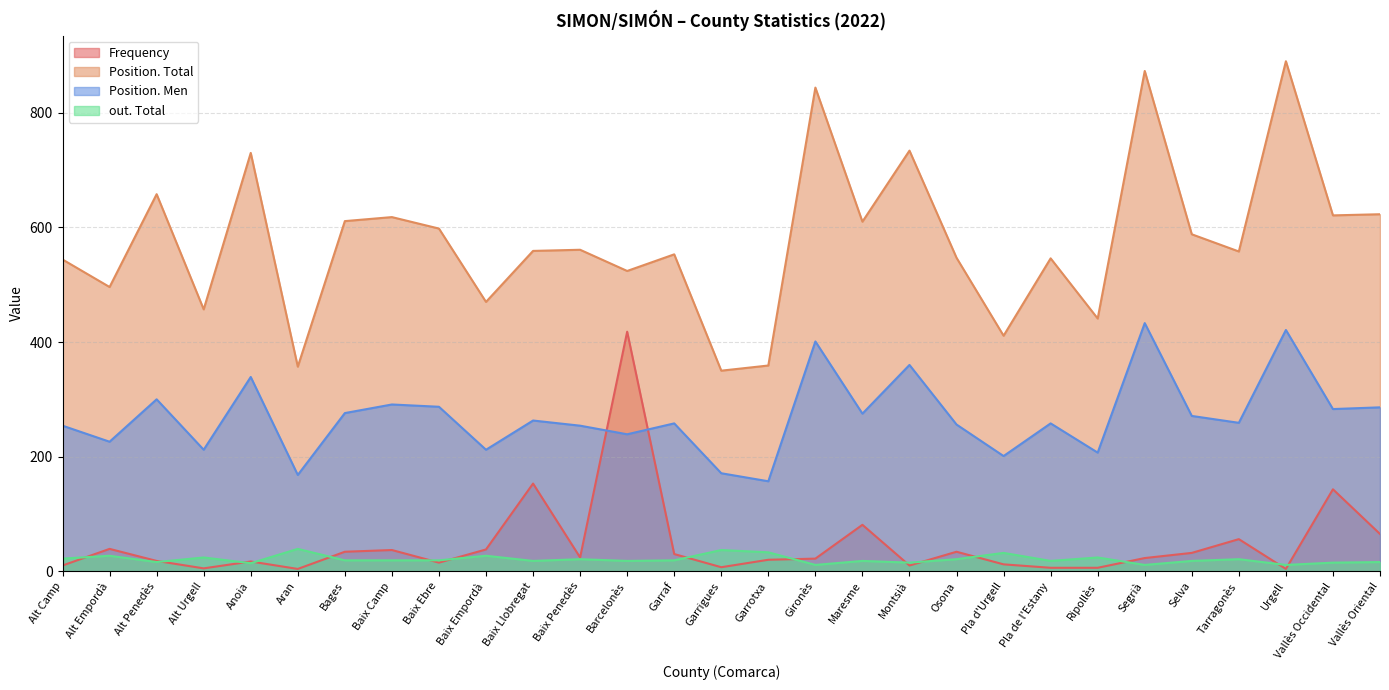

What is the total value across all series at Vallès Occidental?

1062